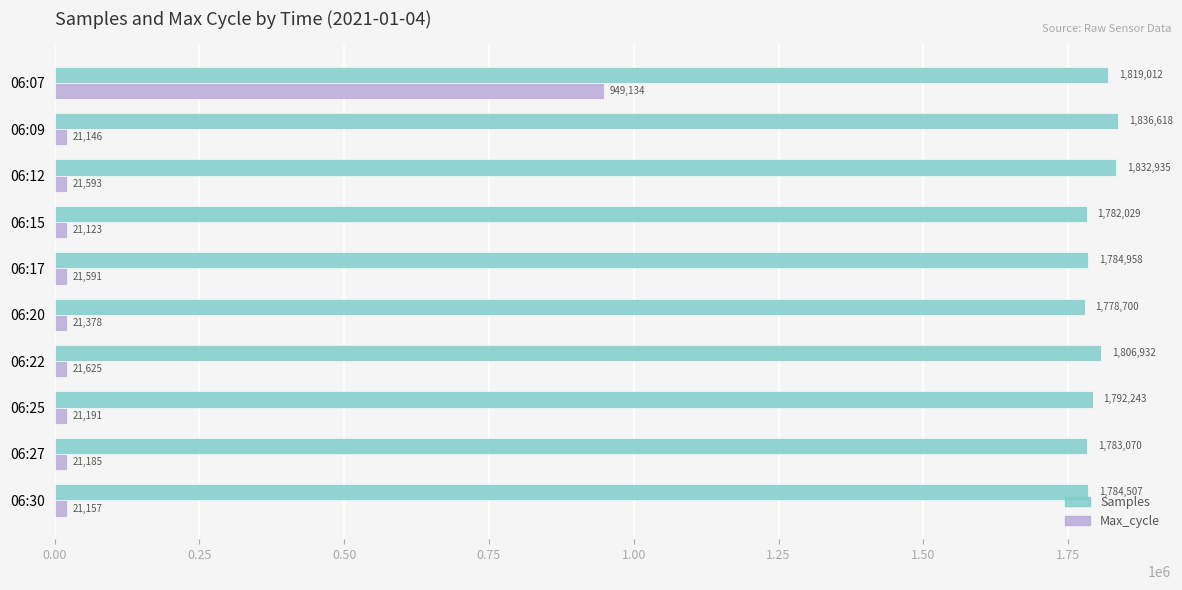

Is it true that Samples equals 1792243 at 06:25?

True